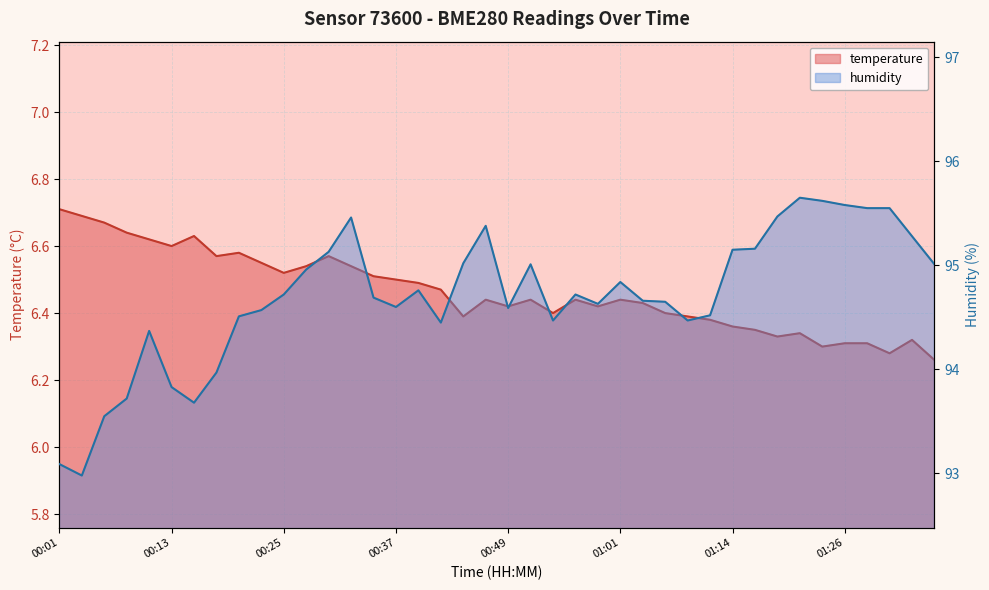

True or false: humidity and temperature cross at least once.

False